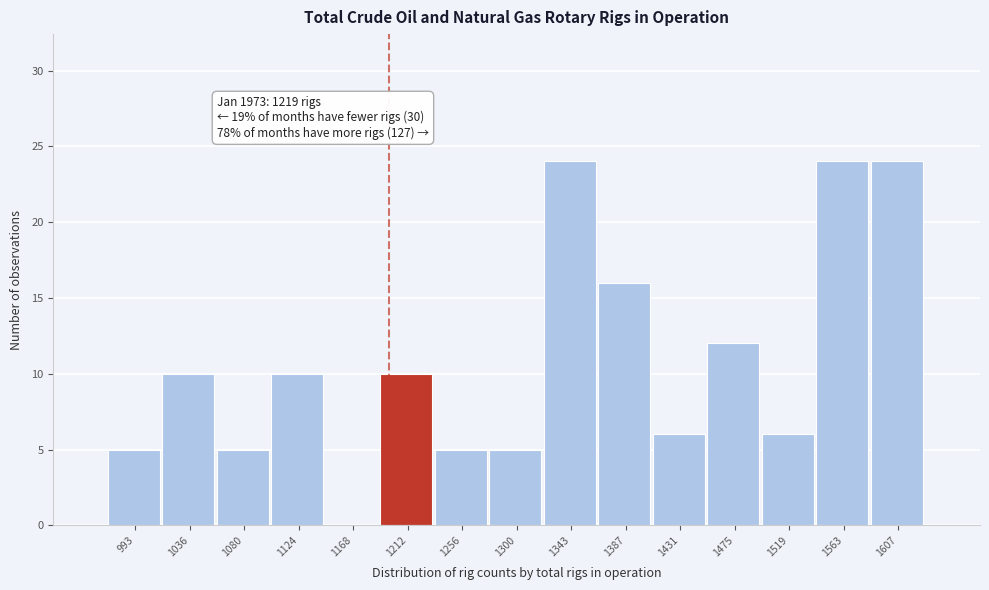

Reading right to left, extract all data points from this chart.

1607=24	1563=24	1519=6	1475=12	1431=6	1387=16	1343=24	1300=5	1256=5	1212=10	1168=0	1124=10	1080=5	1036=10	993=5